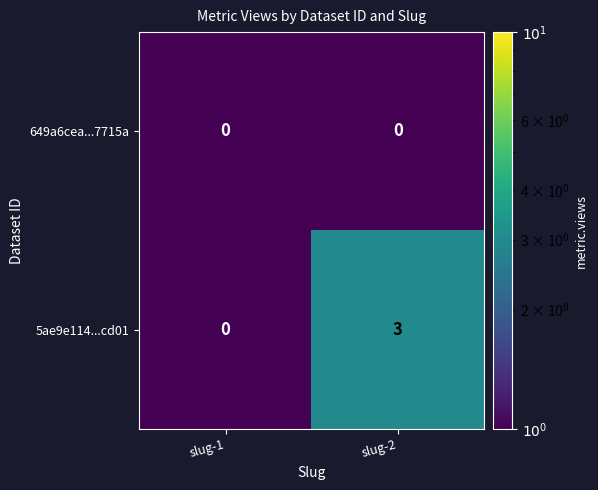

At slug-2, list the series in order from largest to smallest.

5ae9e114...cd01, 649a6cea...7715a